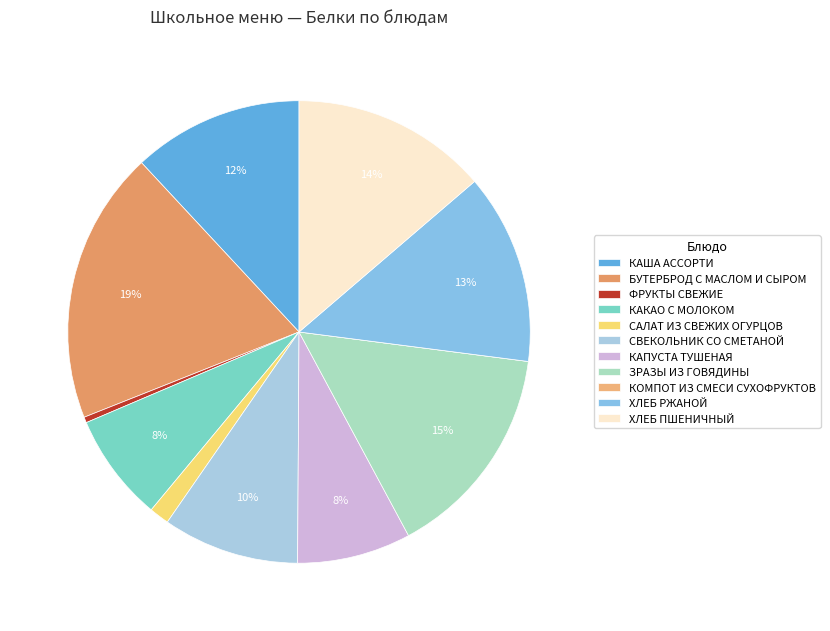

Do КАША АССОРТИ and КОМПОТ ИЗ СМЕСИ СУХОФРУКТОВ together represent more than half of the pie?

No